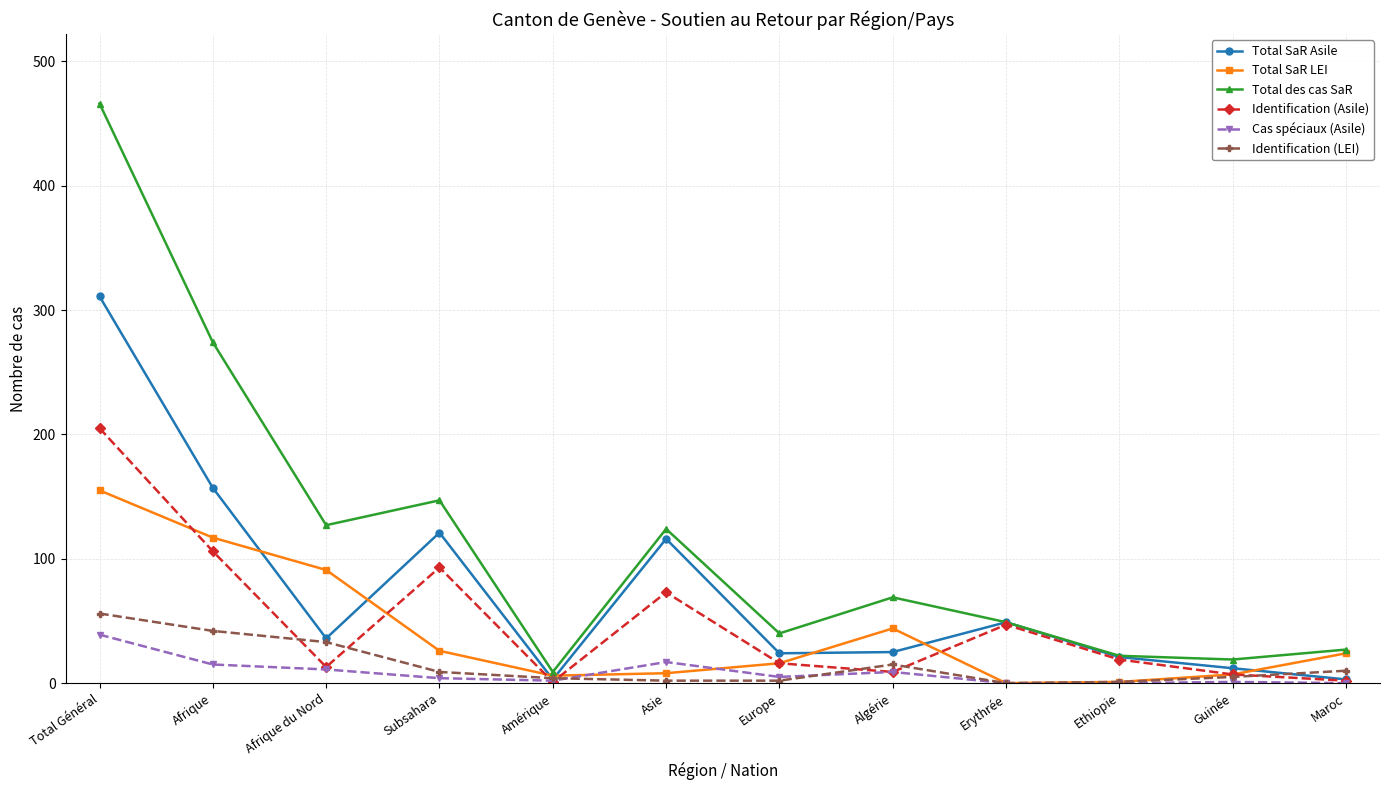

What is the label of the 11th point from the right?

Afrique